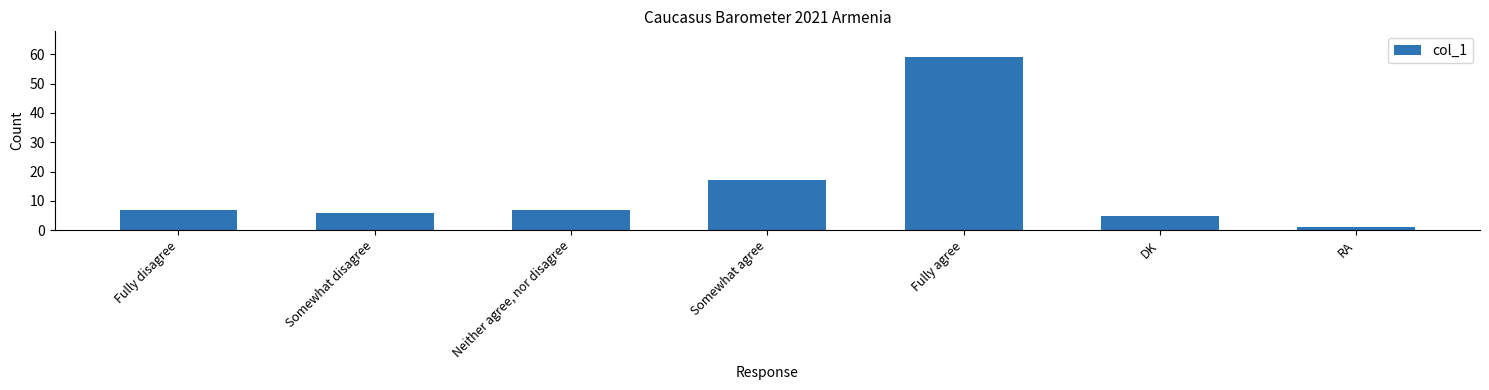

What is the ratio of the value at Somewhat disagree to the value at RA?

6.0